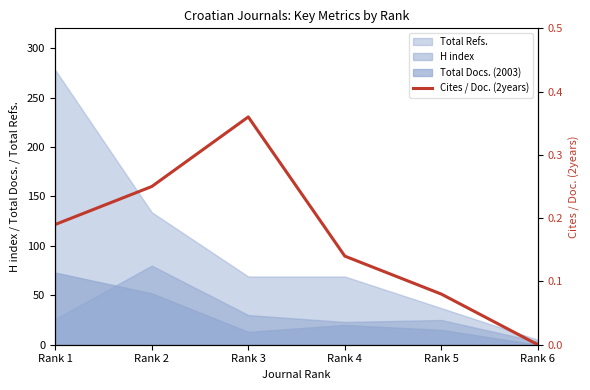

Reading left to right, extract all data points from this chart.

0.2	0.2	0.4	0.1	0.1	0.0